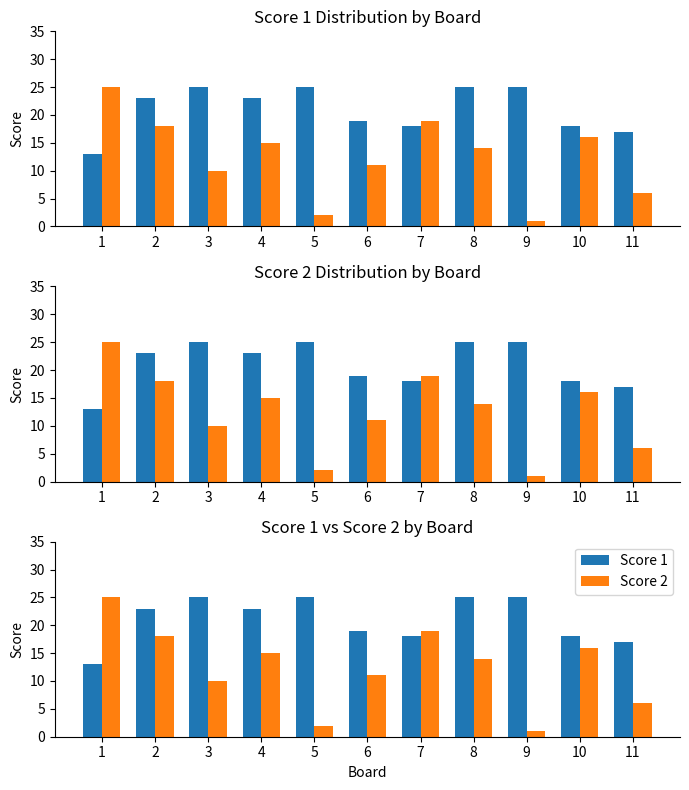

Rank the series by their maximum value, from lowest to highest.

Score 1, Score 2